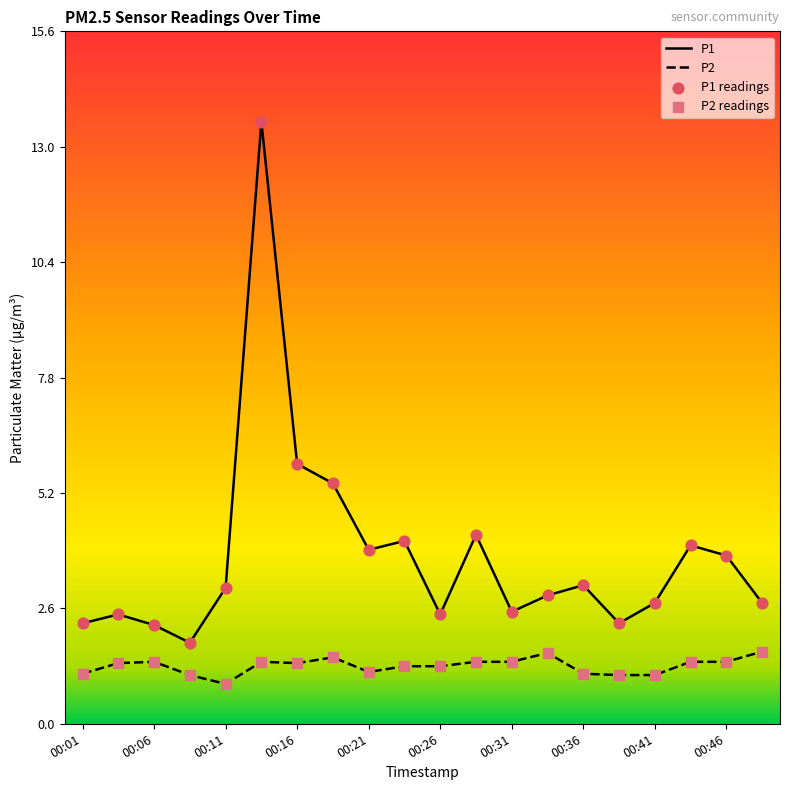

Which series has the largest range (max minus min)?

P1